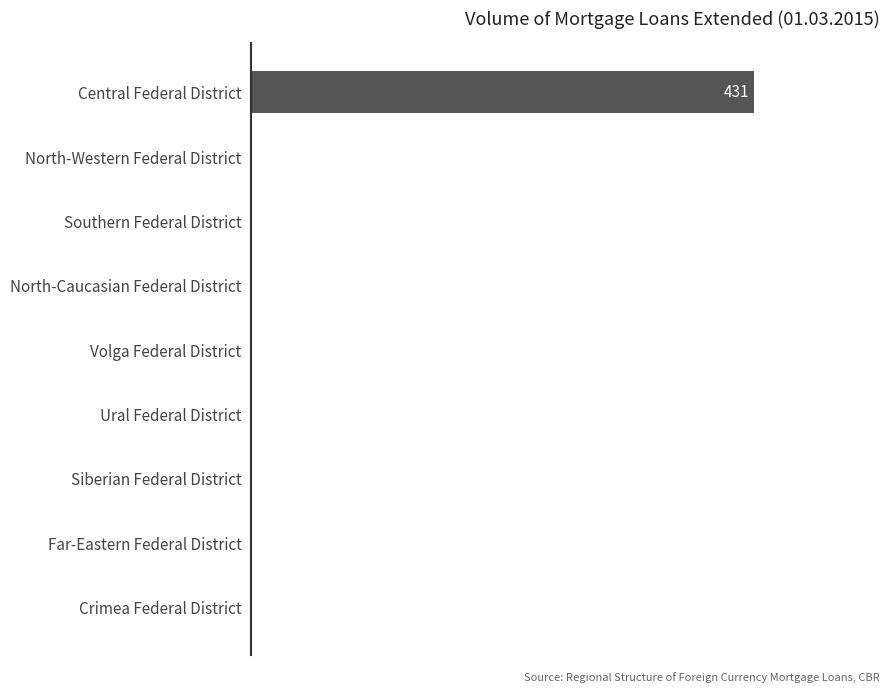

Are the bars horizontal?

Yes